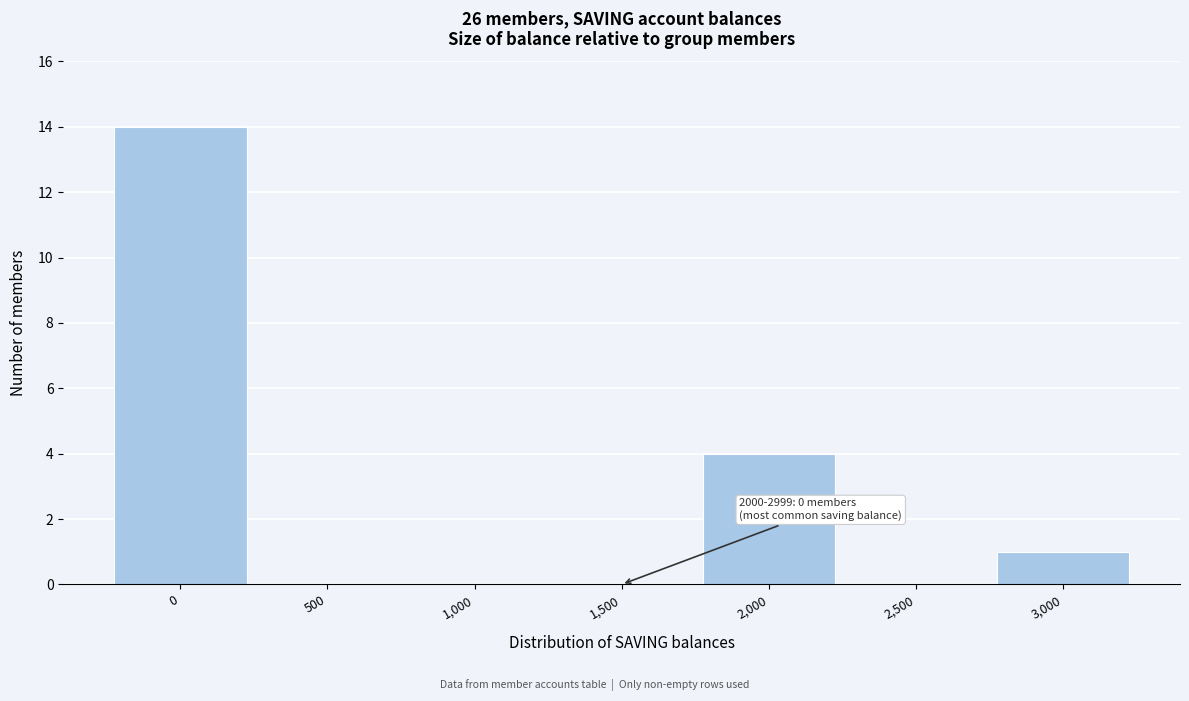

Reading left to right, what are all the values shown in this chart?

0=14	500=0	1,000=0	1,500=0	2,000=4	2,500=0	3,000=1